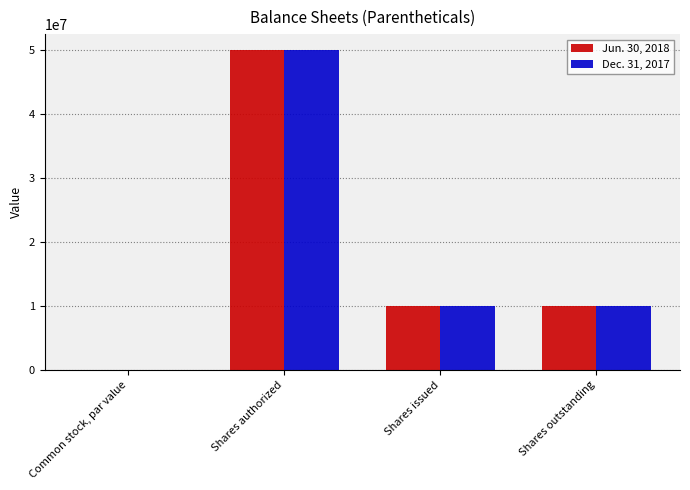

At which category is the sum across all series the highest?

Shares authorized